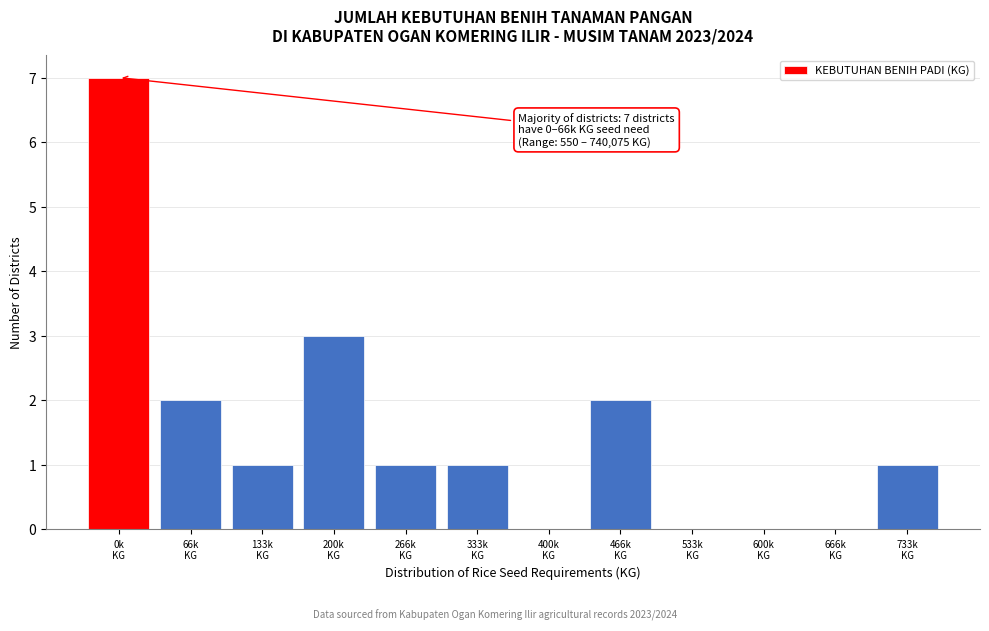

What is the maximum value shown in the chart?

7